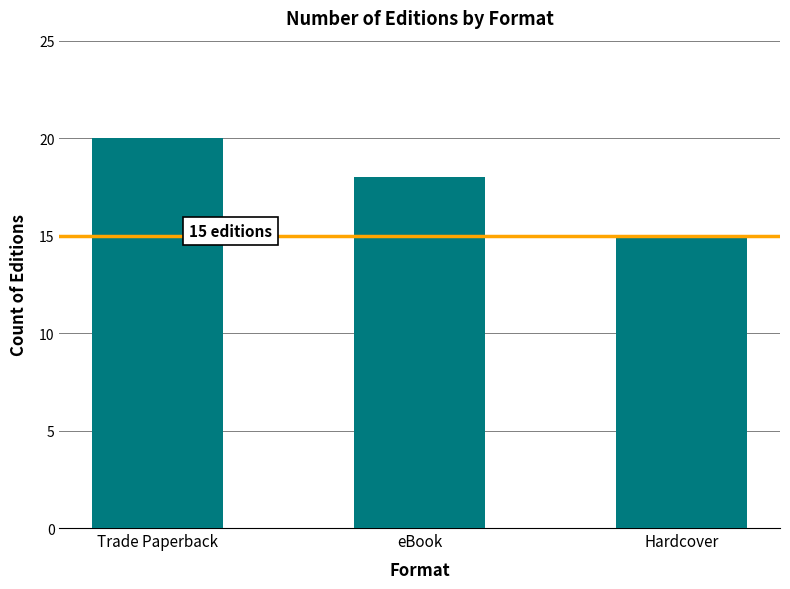

What is the value of the 2nd bar from the left?

18